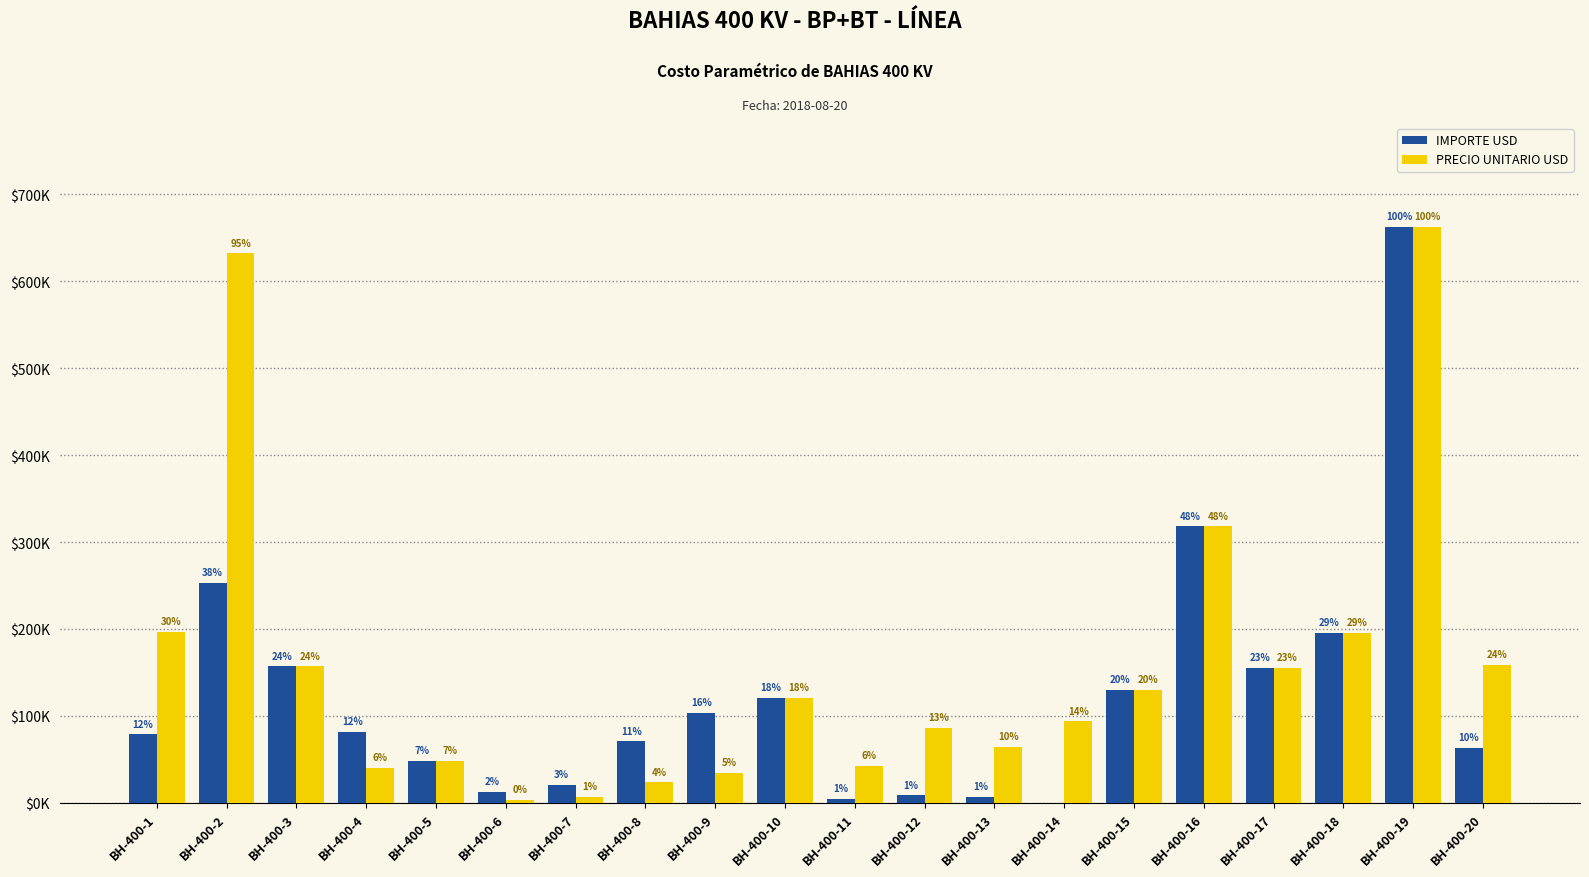

What are all the series names shown in the legend?

IMPORTE USD, PRECIO UNITARIO USD